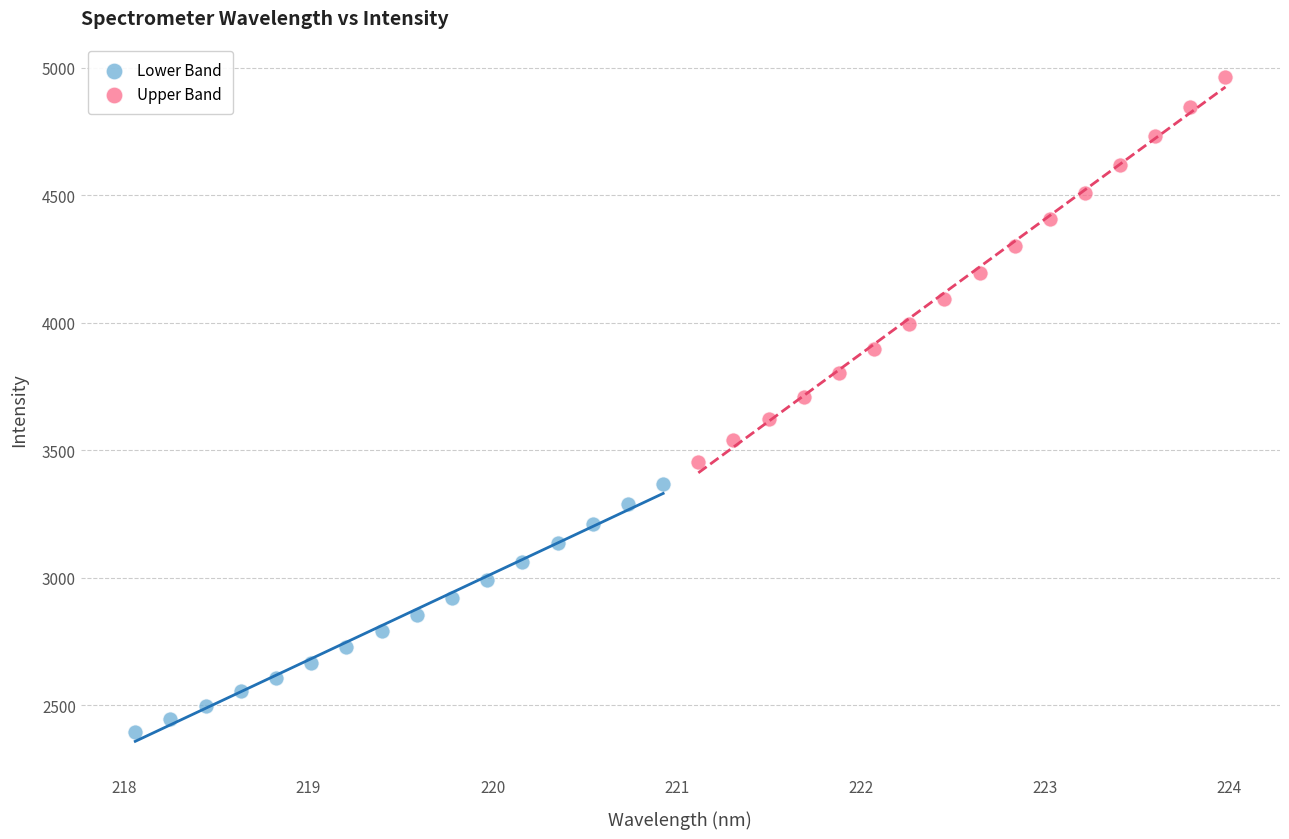

Which series reaches the minimum Y coordinate?

Lower Band